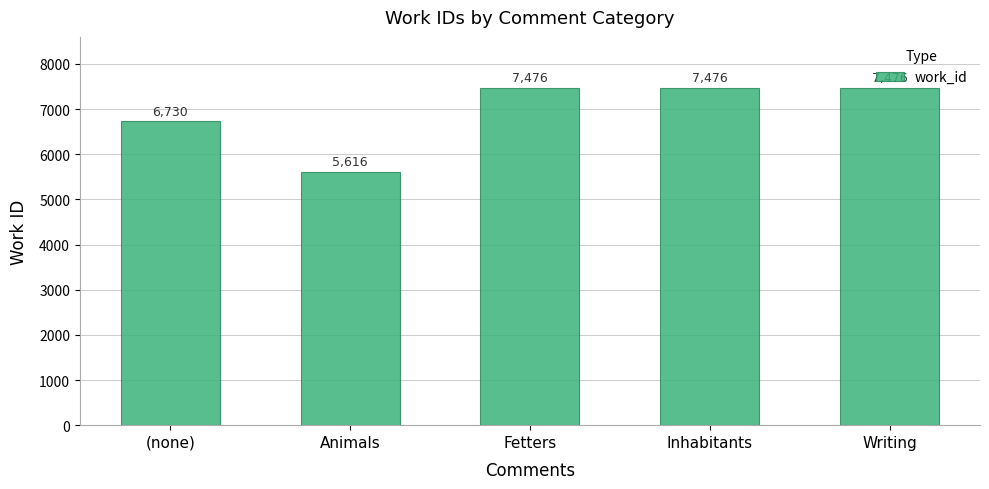

True or false: the data shows 7476 at Inhabitants.

True